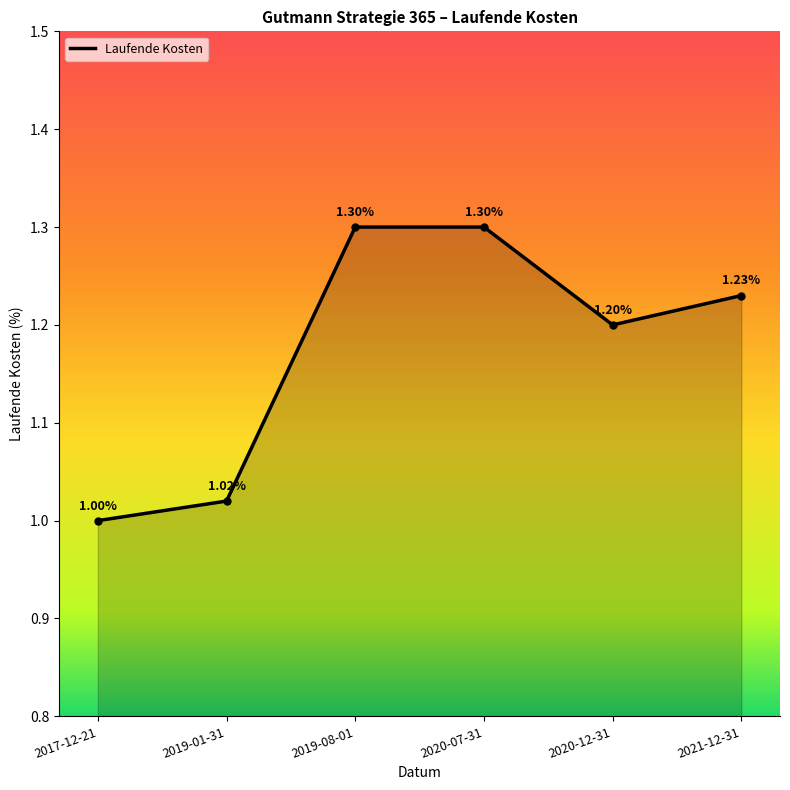

What is the ratio of the value at 2019-08-01 to the value at 2021-12-31?

1.1